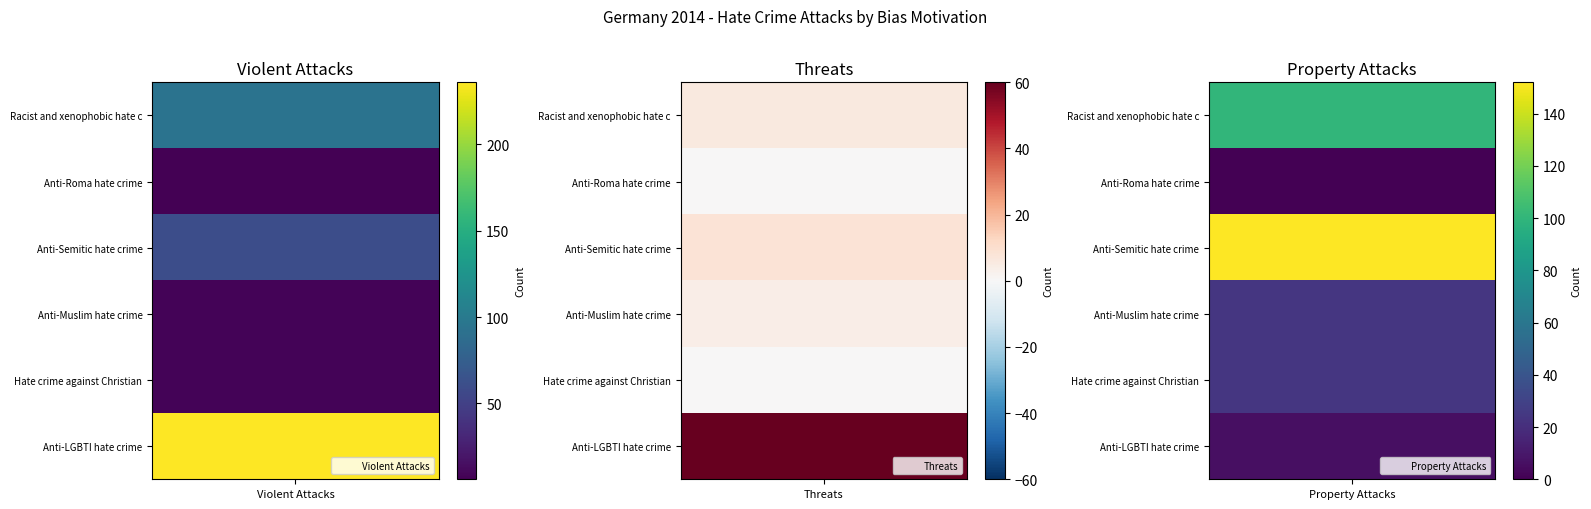

Between 0 and 2, which series saw the biggest shift?

Anti-LGBTI hate crime